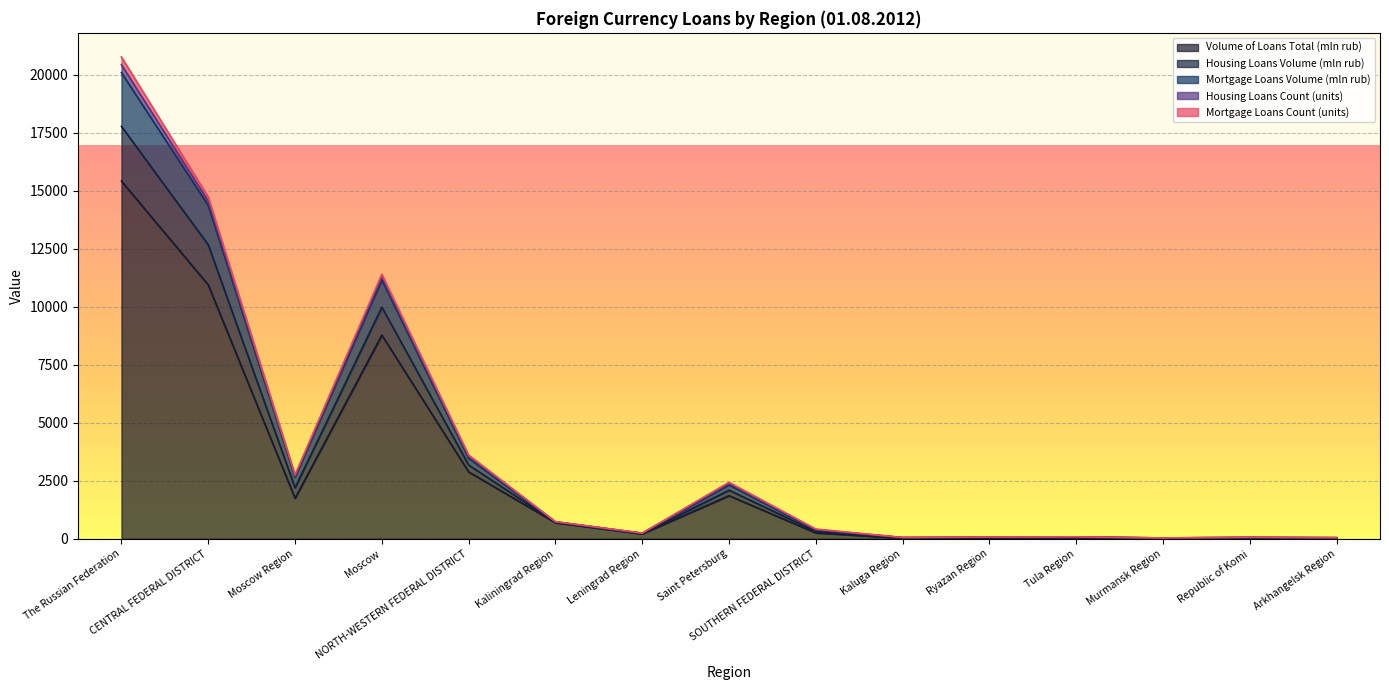

What position from the left is Saint Petersburg?

8